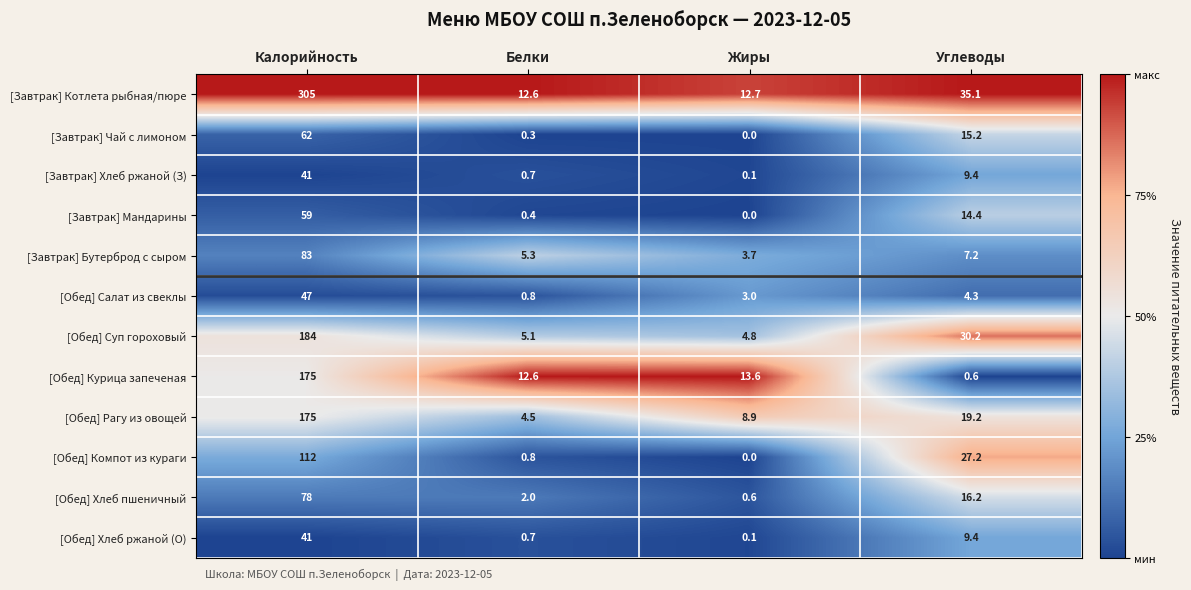

At which category is the sum across all series the highest?

Калорийность